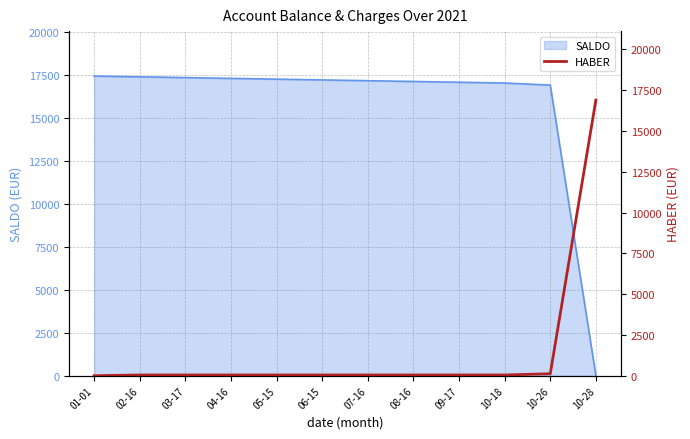

What is the label of the 2nd point from the left?

02-16